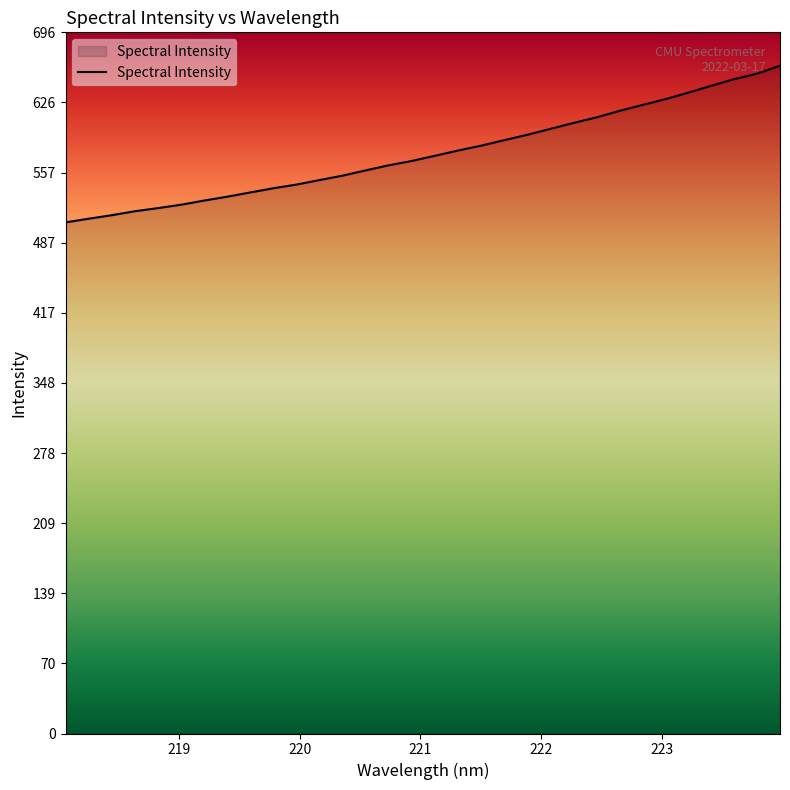

What is the maximum value shown in the chart?

662.6